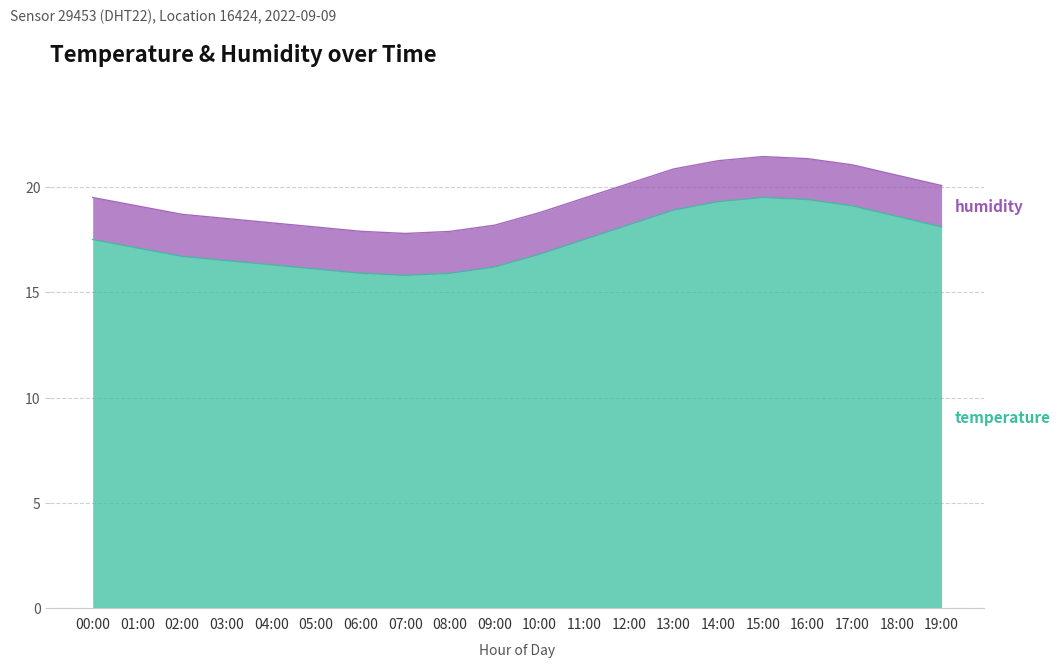

What is the label of the 17th point from the left?

16:00